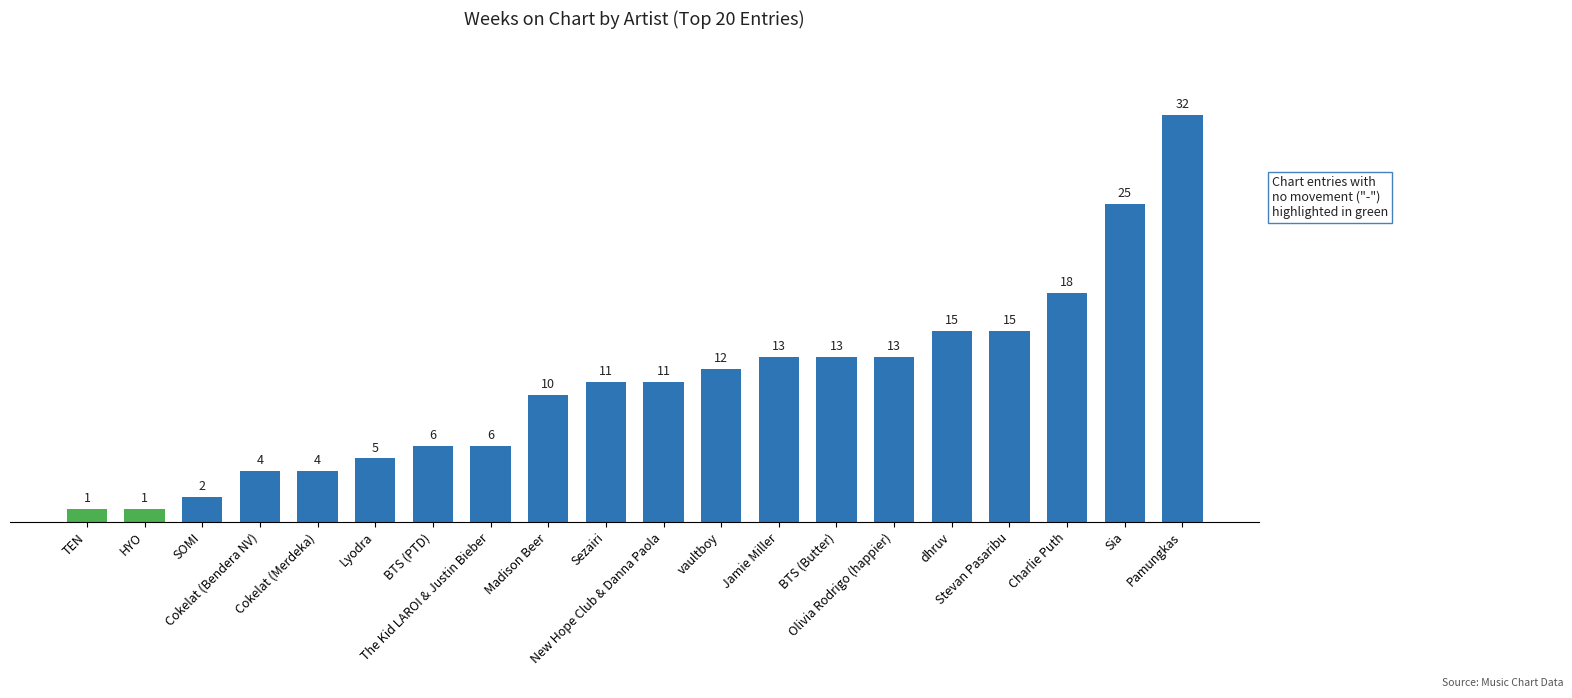

What is the maximum value shown in the chart?

32